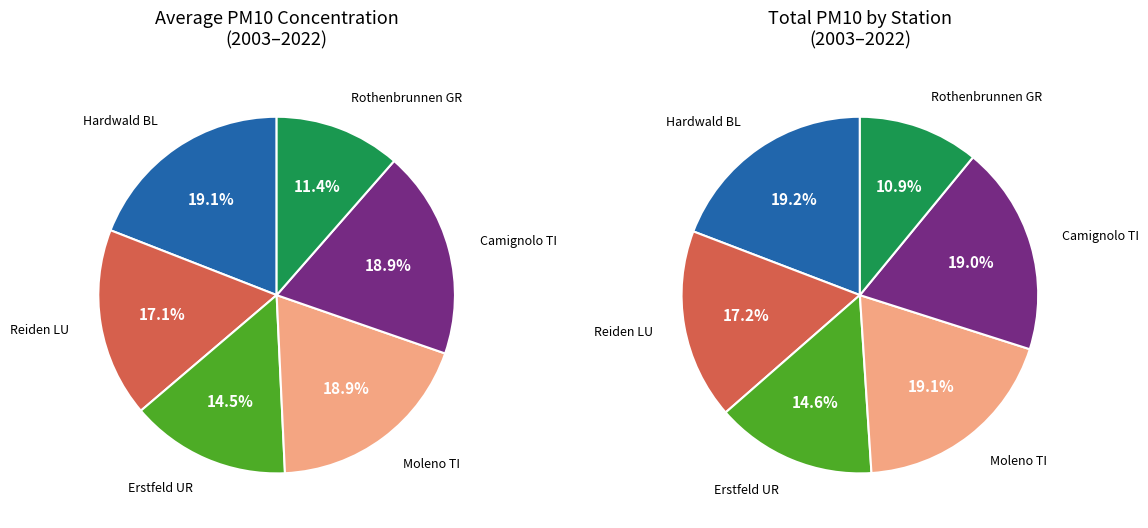

Which slice is the largest?

Hardwald BL